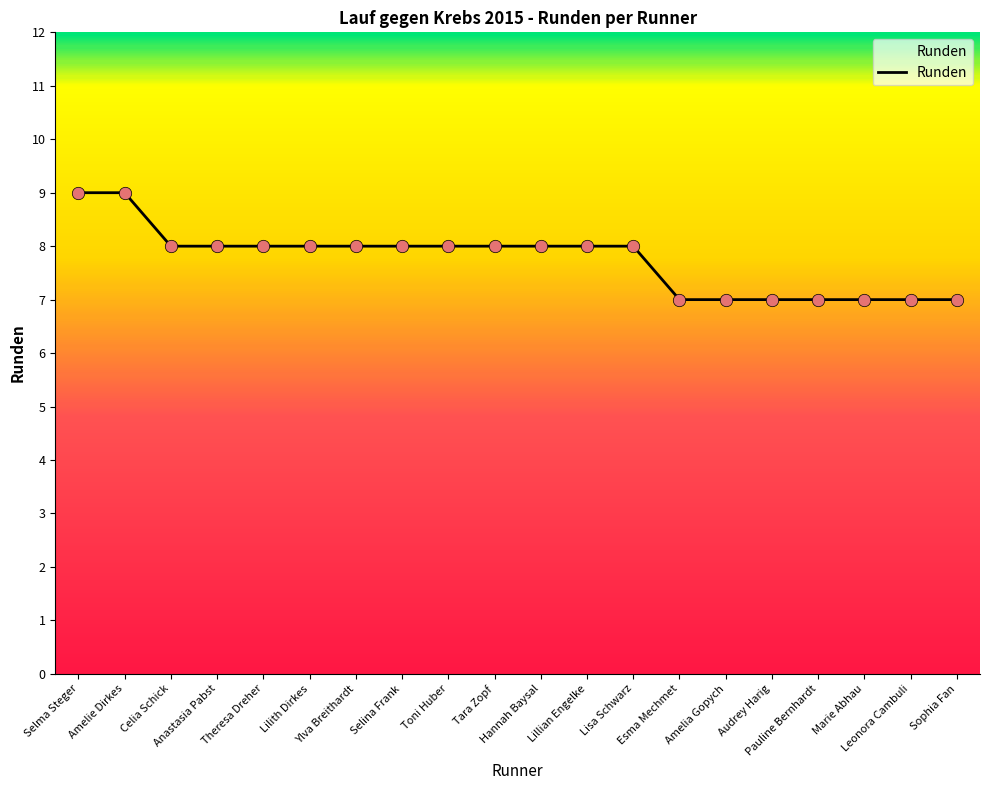

What is the change in value from Anastasia Pabst to Pauline Bernhardt?

-1